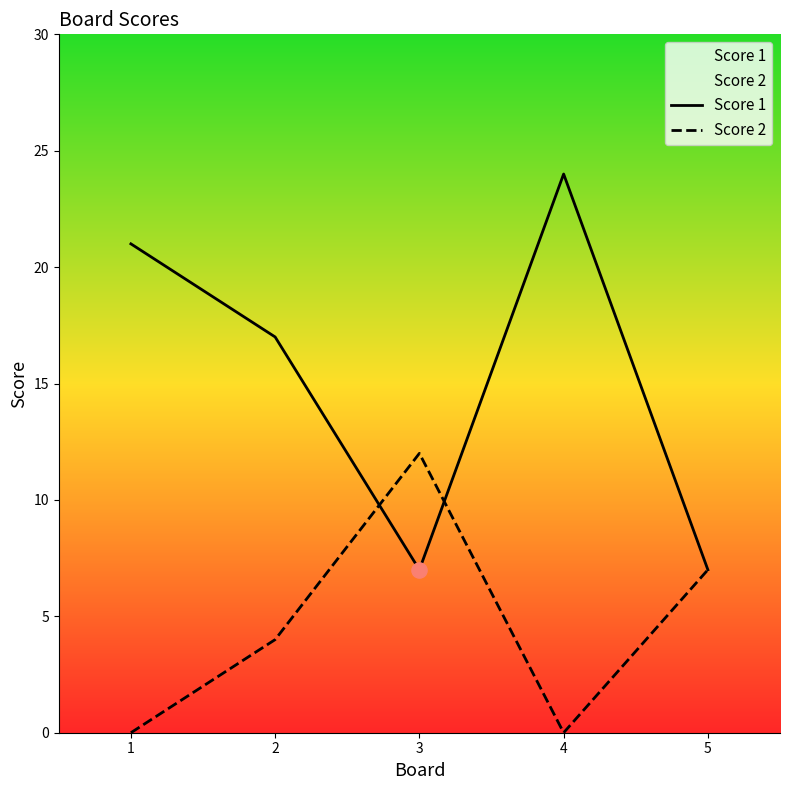

Which series reaches the minimum Y coordinate?

Score 2